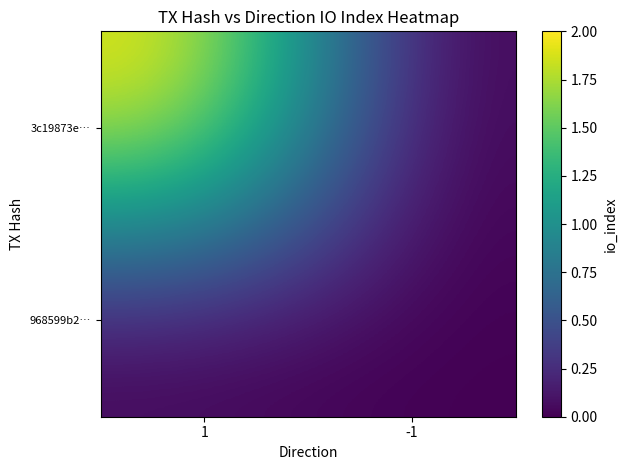

Rank the series by their maximum value, from lowest to highest.

968599b2…, 3c19873e…